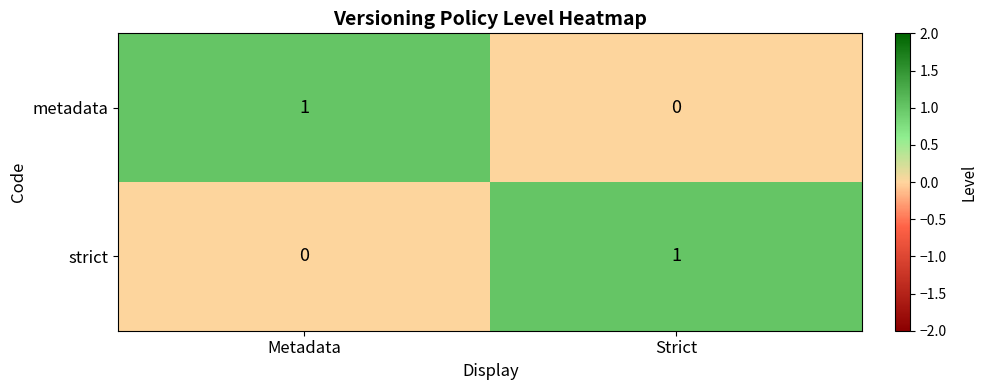

Is the value of strict at Metadata greater than the value of metadata at Metadata?

No